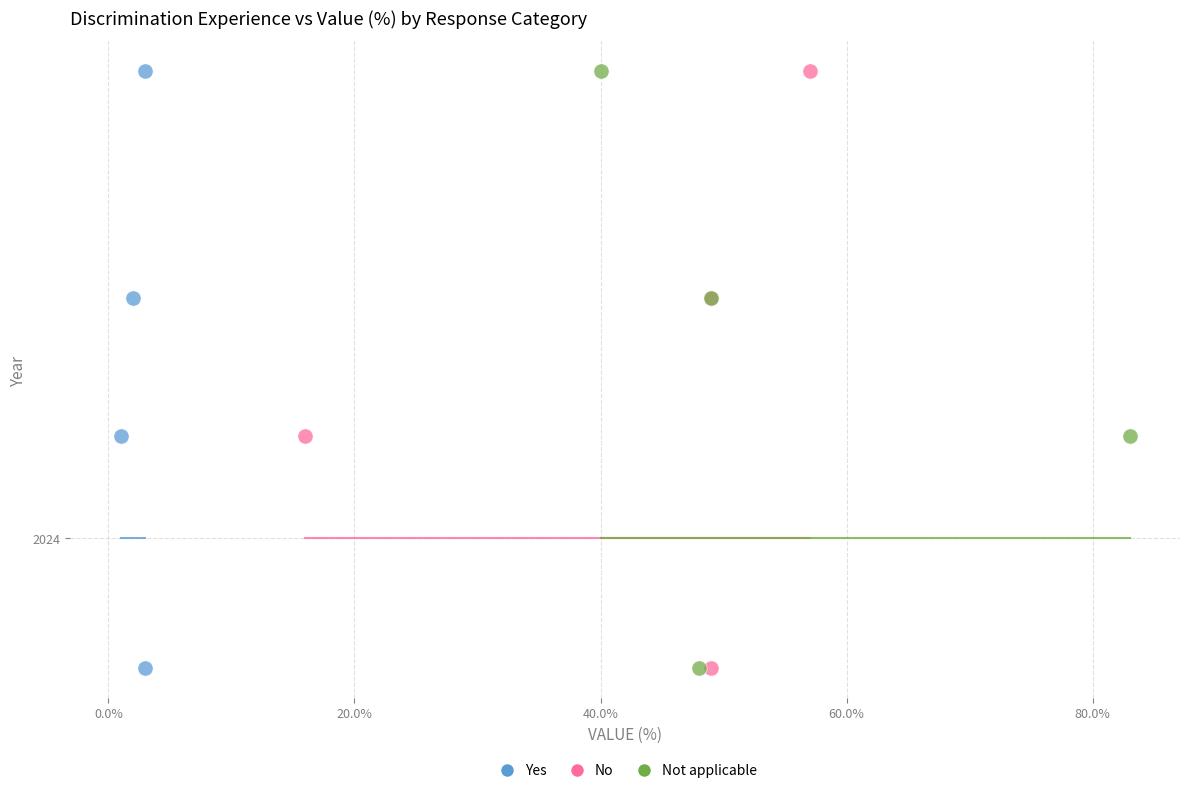

What are all the series names shown in the legend?

Yes, No, Not applicable